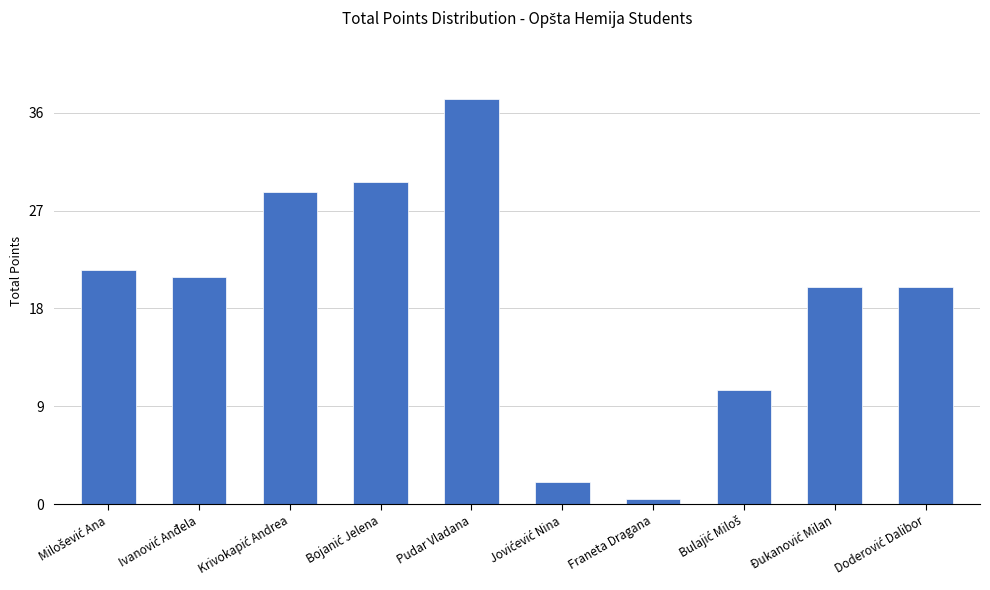

What is the average value?

19.1